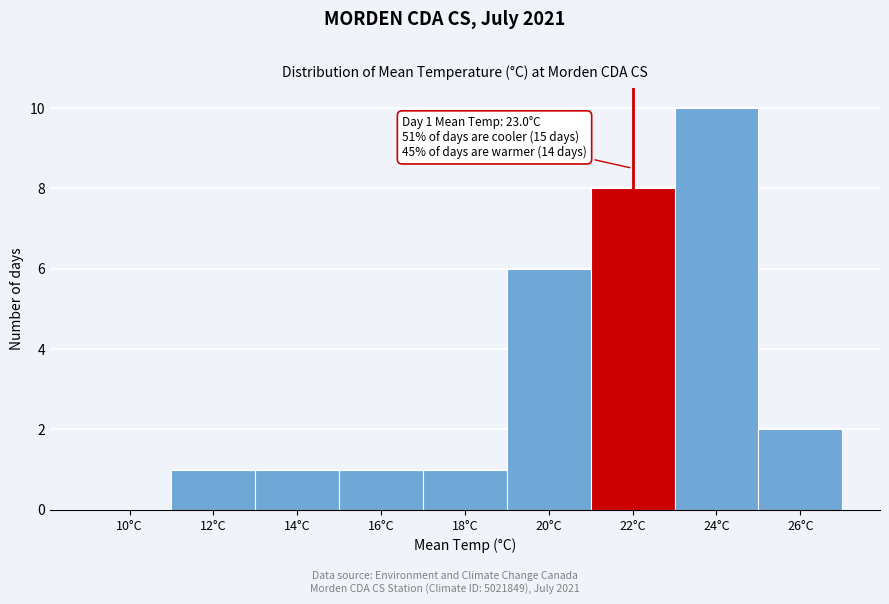

Reading left to right, what are all the values shown in this chart?

10°C=0	12°C=1	14°C=1	16°C=1	18°C=1	20°C=6	22°C=8	24°C=10	26°C=2